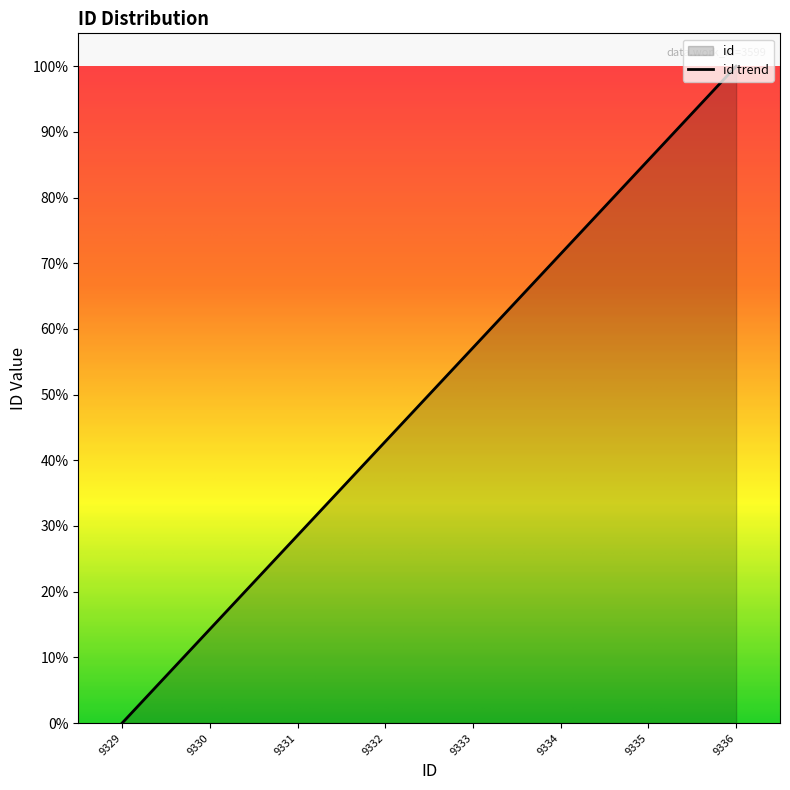

Reading left to right, transcribe all the data shown in this chart.

0.0	14.3	28.6	42.9	57.1	71.4	85.7	100.0